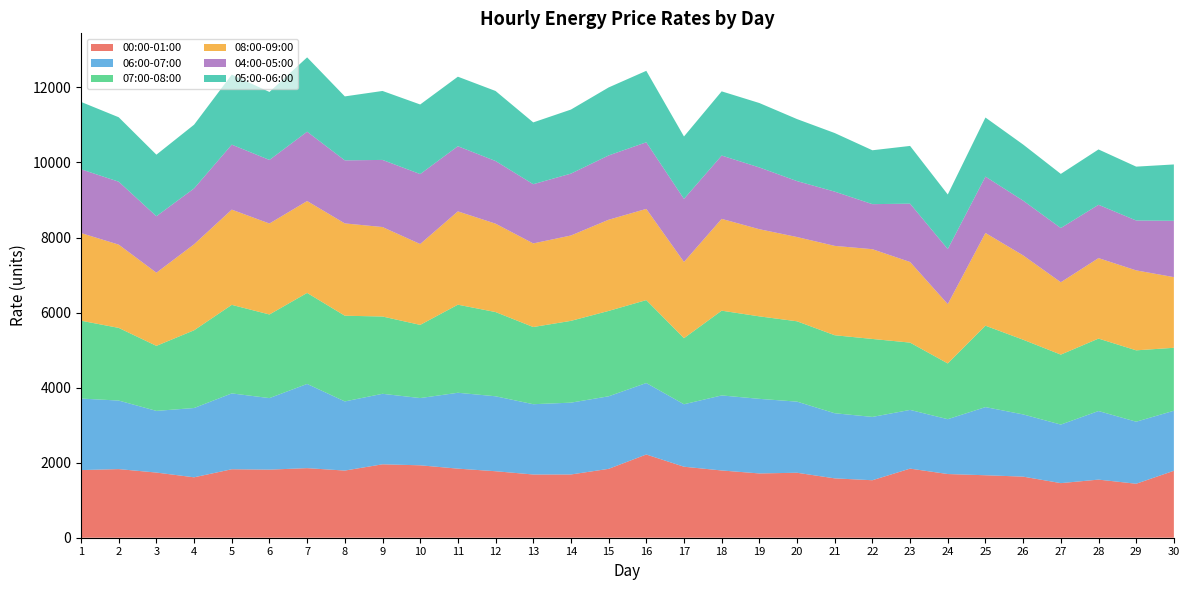

Reading left to right, list all the values displayed in this chart.

00:00-01:00: 1802.6	1828.7	1736.6	1610.1	1824.9	1814.7	1854.2	1789.8	1956.6	1929.9	1841.1	1772.0	1685.0	1685.5	1835.4	2217.8	1892.3	1792.4	1713.3	1731.6	1581.8	1532.1	1841.9	1697.2	1665.0	1628.1	1455.1	1548.7	1438.5	1784.1
06:00-07:00: 1906.2	1826.6	1643.3	1846.6	2021.0	1906.2	2244.3	1842.6	1878.9	1791.9	2022.1	1997.5	1873.1	1914.0	1933.4	1904.9	1664.6	1999.7	1987.6	1895.2	1735.6	1687.2	1564.1	1461.8	1816.0	1657.9	1560.2	1827.4	1653.3	1599.7
07:00-08:00: 2075.0	1936.9	1733.4	2071.9	2360.2	2228.7	2425.8	2284.2	2060.1	1950.4	2347.4	2244.8	2057.1	2180.1	2275.6	2210.3	1761.0	2258.9	2198.4	2141.3	2078.8	2078.1	1794.0	1486.0	2169.9	1991.3	1865.0	1931.4	1902.4	1678.2
08:00-09:00: 2336.3	2218.9	1949.4	2291.9	2538.0	2424.1	2448.6	2460.1	2384.3	2155.0	2487.1	2355.7	2228.1	2274.8	2429.7	2430.7	2031.5	2446.8	2322.5	2245.5	2381.5	2392.1	2148.1	1581.0	2471.0	2247.0	1928.5	2144.5	2130.6	1883.1
04:00-05:00: 1699.1	1677.2	1505.1	1487.9	1732.1	1694.3	1847.8	1680.0	1788.6	1864.2	1736.0	1669.4	1578.2	1649.0	1713.5	1775.1	1680.2	1686.8	1646.2	1490.6	1445.6	1200.5	1554.3	1467.8	1501.9	1459.3	1444.7	1420.9	1329.2	1500.5
05:00-06:00: 1795.3	1717.3	1640.4	1699.0	1866.3	1811.8	1981.3	1704.7	1837.9	1854.8	1852.9	1866.7	1647.0	1706.7	1812.2	1904.2	1663.7	1711.4	1716.8	1652.8	1561.5	1435.9	1539.2	1453.3	1574.5	1495.2	1442.9	1475.2	1435.7	1502.5